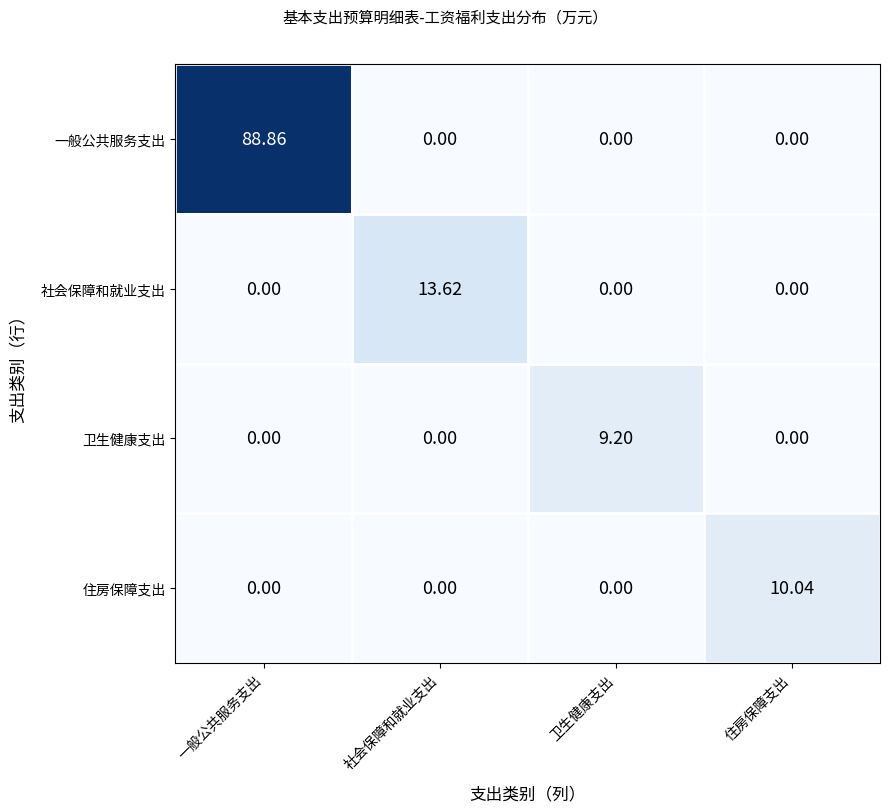

How many data points does each series have?

4